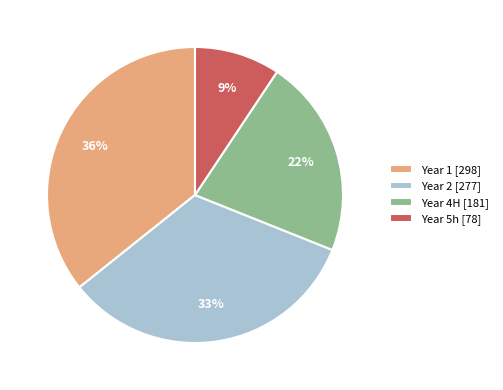

Count the number of slices in the pie.

4